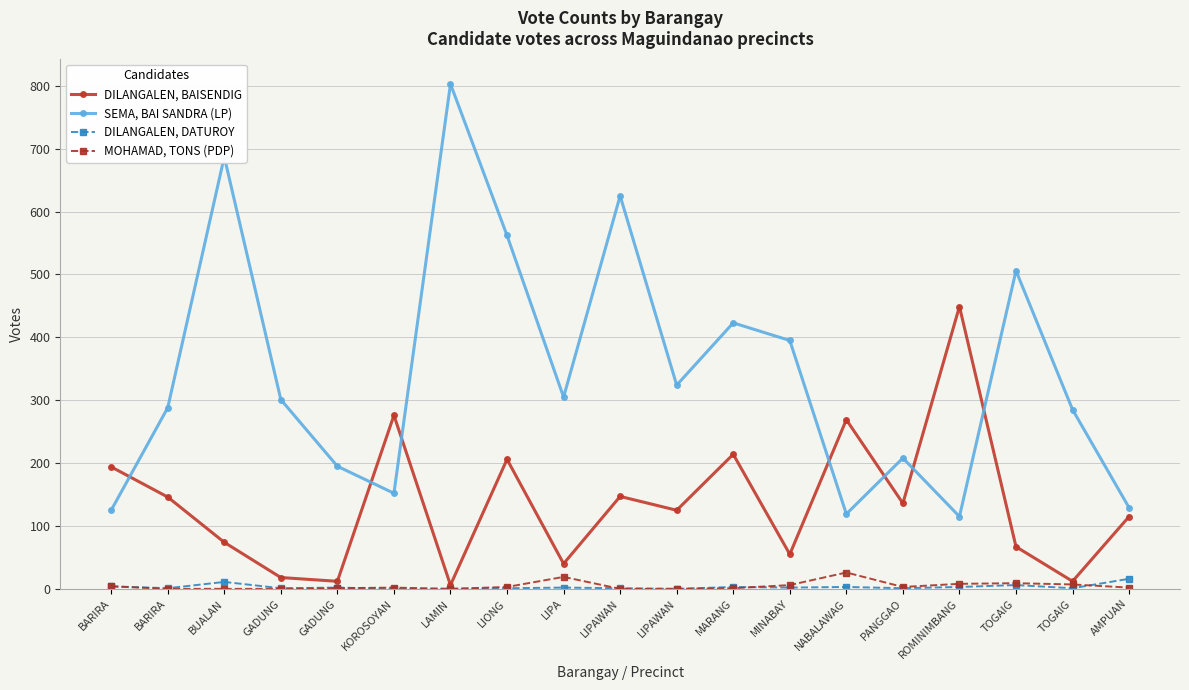

Is this an area chart (filled region under the line)?

No